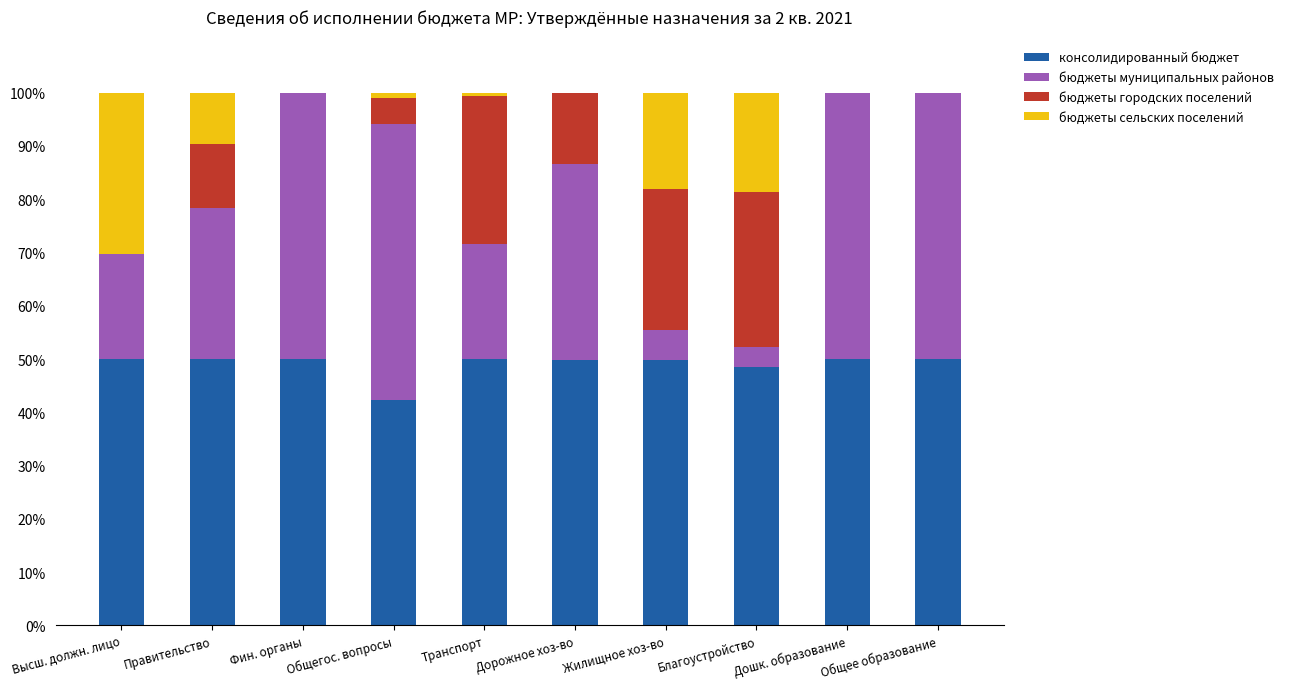

What is the total value across all series at Высш. должн. лицо?

100.0